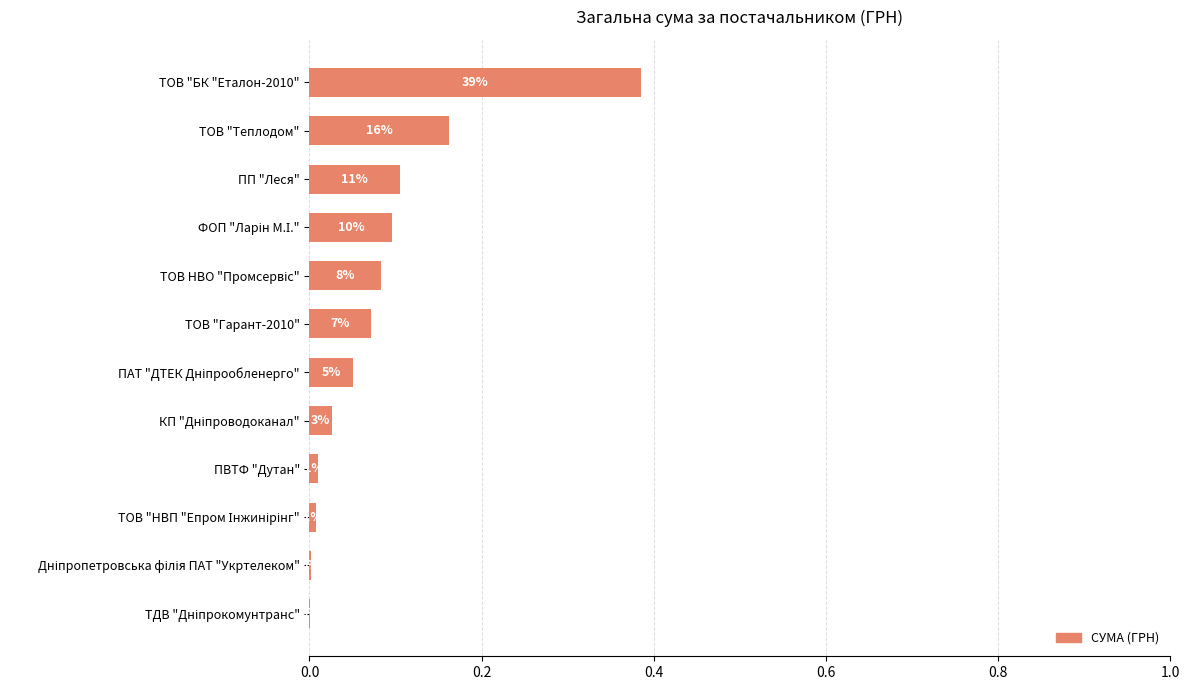

Are the bars grouped side by side (vs. stacked)?

No